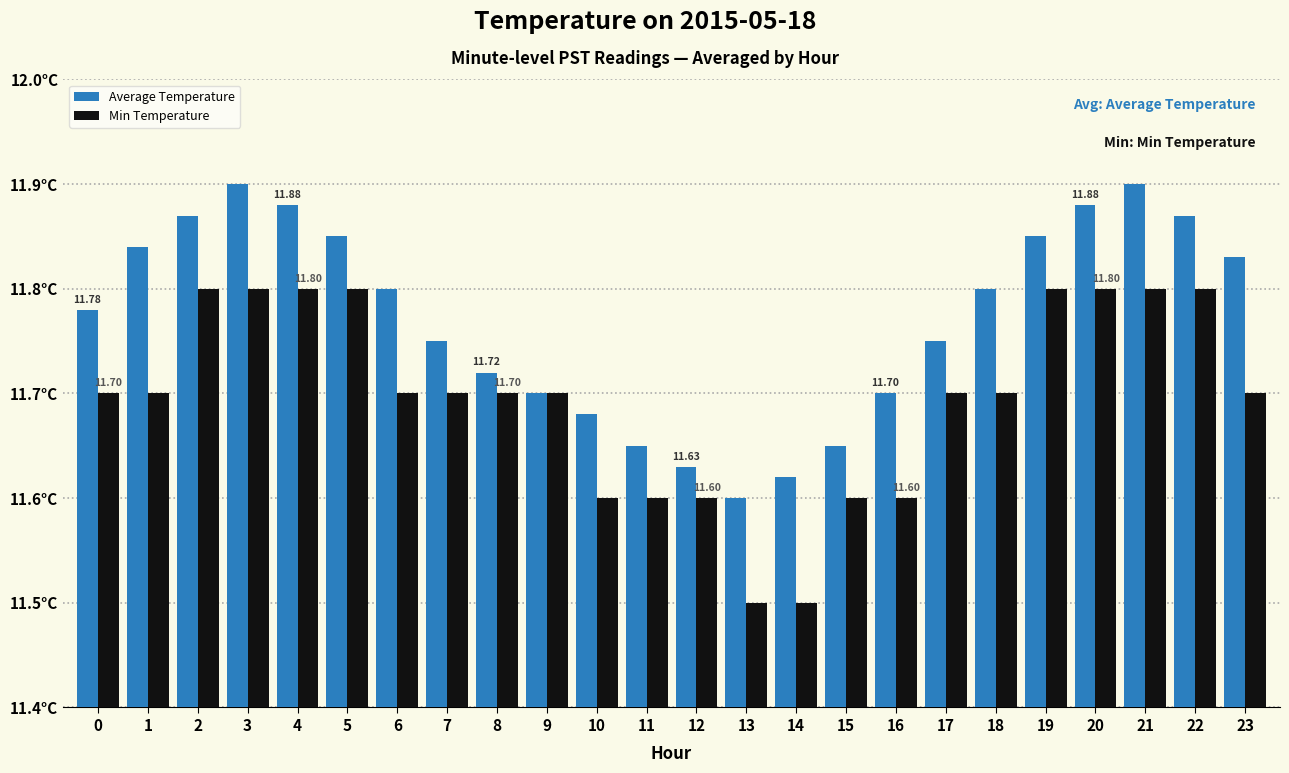

What is the average value of the Min Temperature series?

11.7